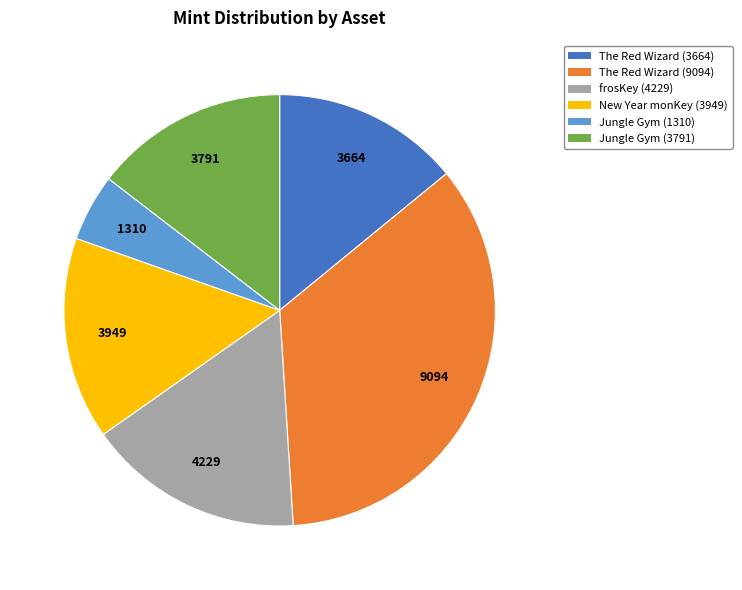

Is it true that Jungle Gym (1310) is 5% of the pie?

True